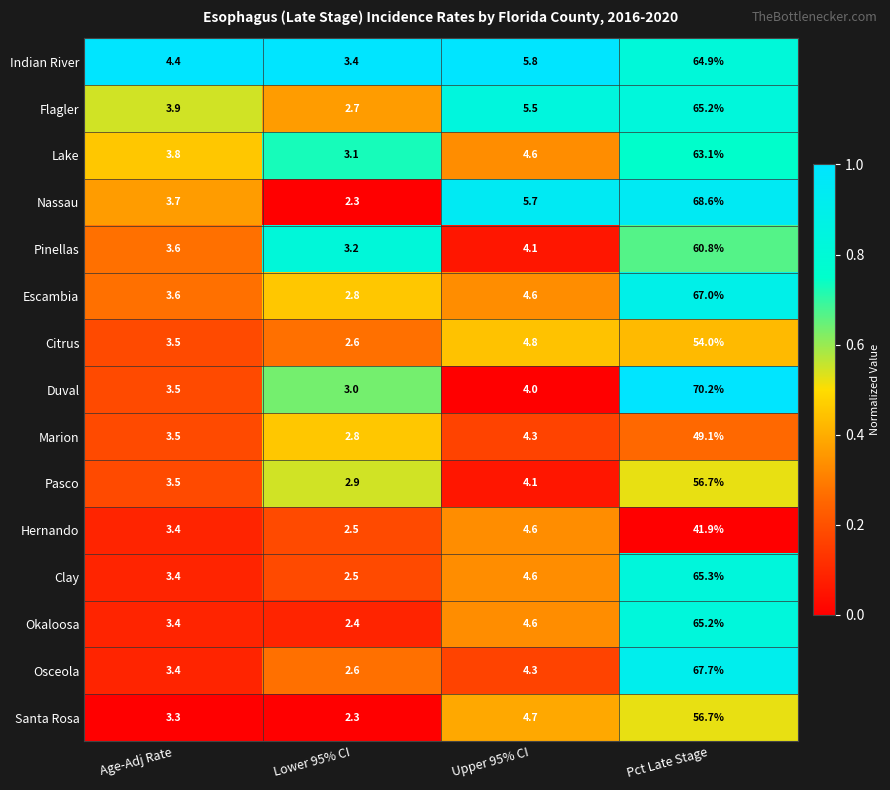

List the labels in order of Escambia value, smallest first.

Lower 95% CI, Age-Adj Rate, Upper 95% CI, Pct Late Stage